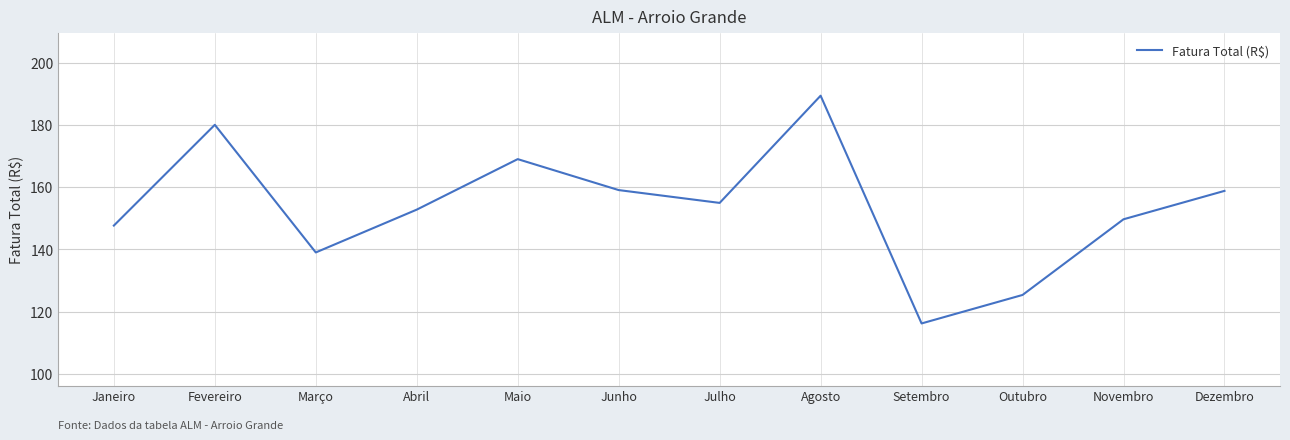

Approximately how many times larger is the value at Março compared to Outubro?

1.1